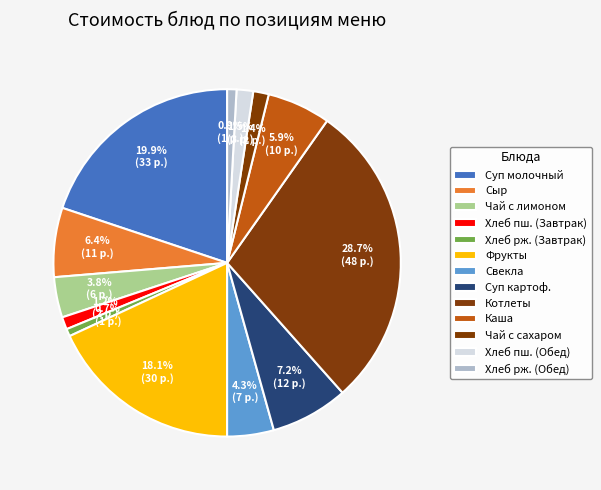

How many segments does this pie chart have?

13